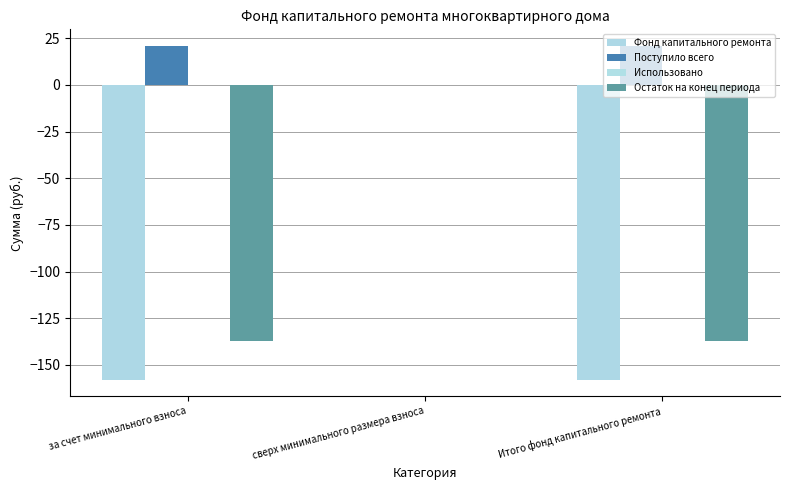

The Остаток на конец периода series shows -78.3 at за счет минимального взноса. True or false?

False